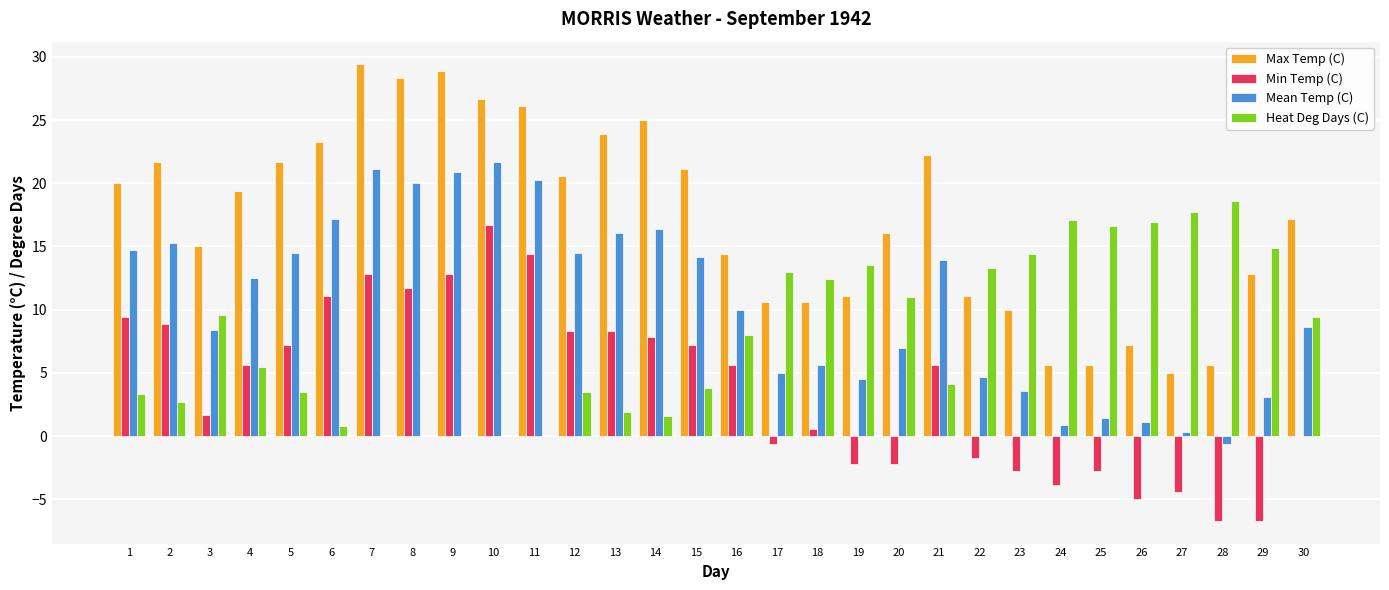

Are the bars horizontal?

No